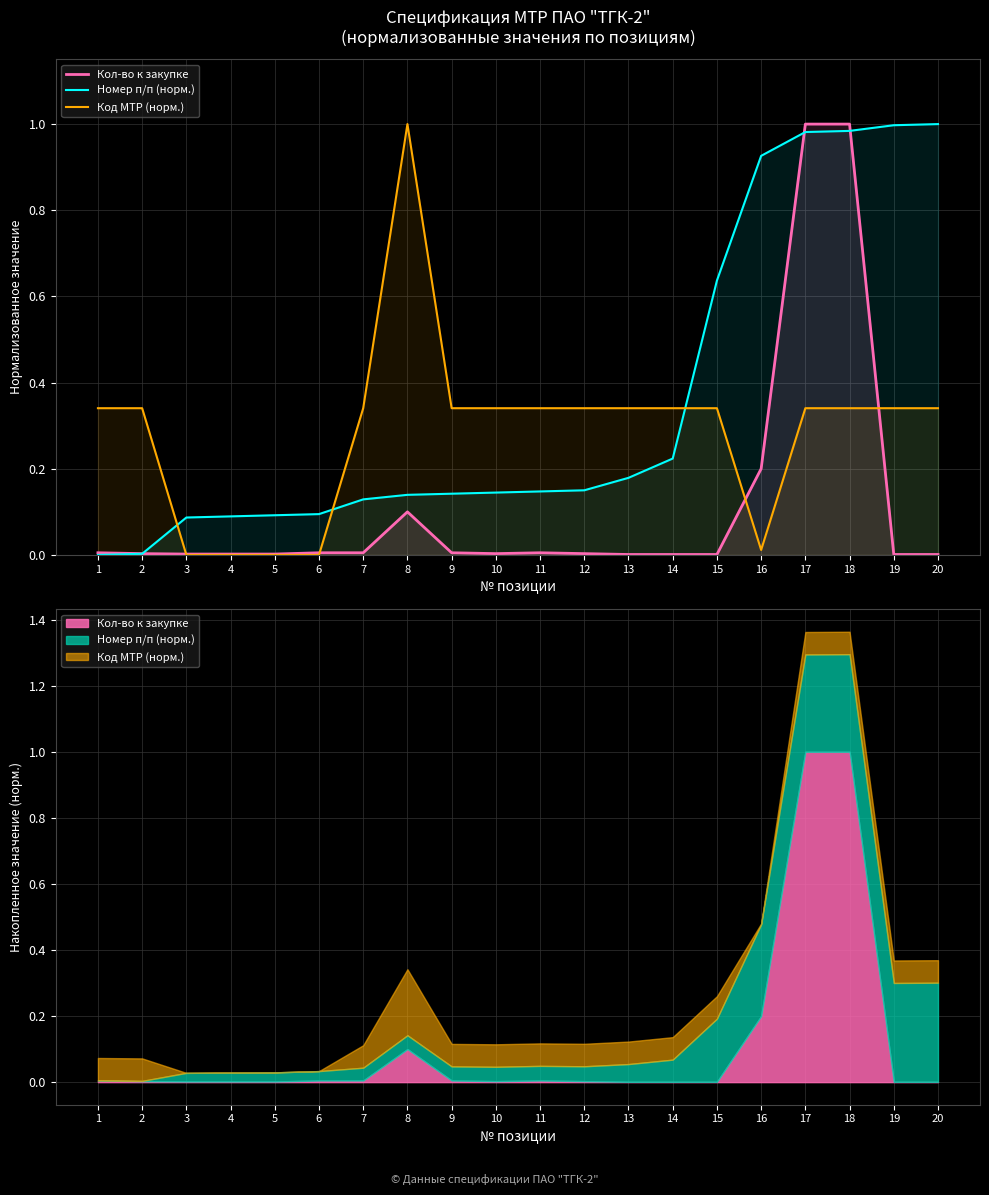

Is it true that Номер п/п (норм.) equals 0.0 at 2?

False